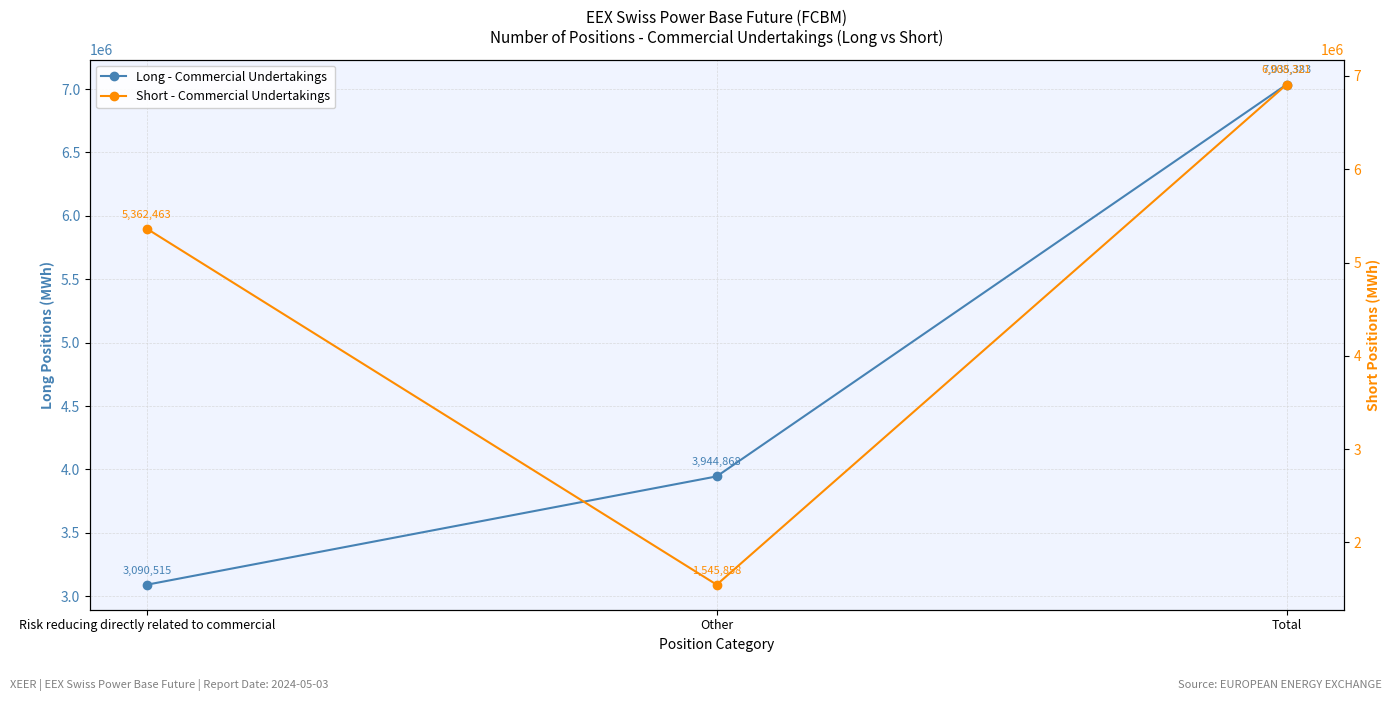

Reading left to right, transcribe all the data shown in this chart.

Long - Commercial Undertakings: Risk reducing directly related to commercial=3090515	Other=3944868	Total=7035383
Short - Commercial Undertakings: Risk reducing directly related to commercial=5362463	Other=1545858	Total=6908321